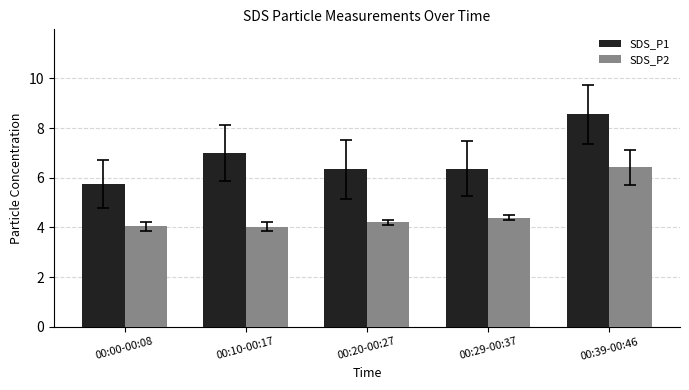

At which label is SDS_P2 closest to 5?

00:29-00:37